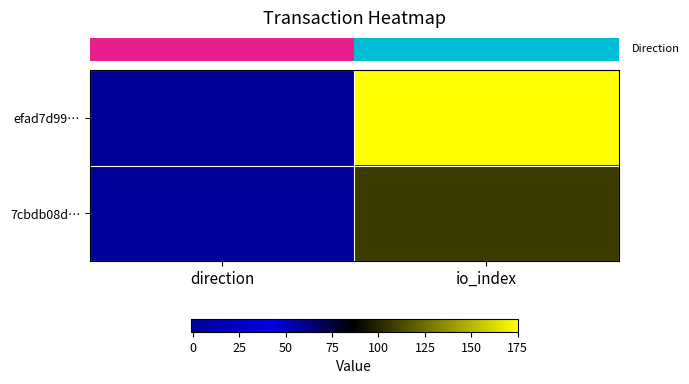

How many data points does each series have?

2